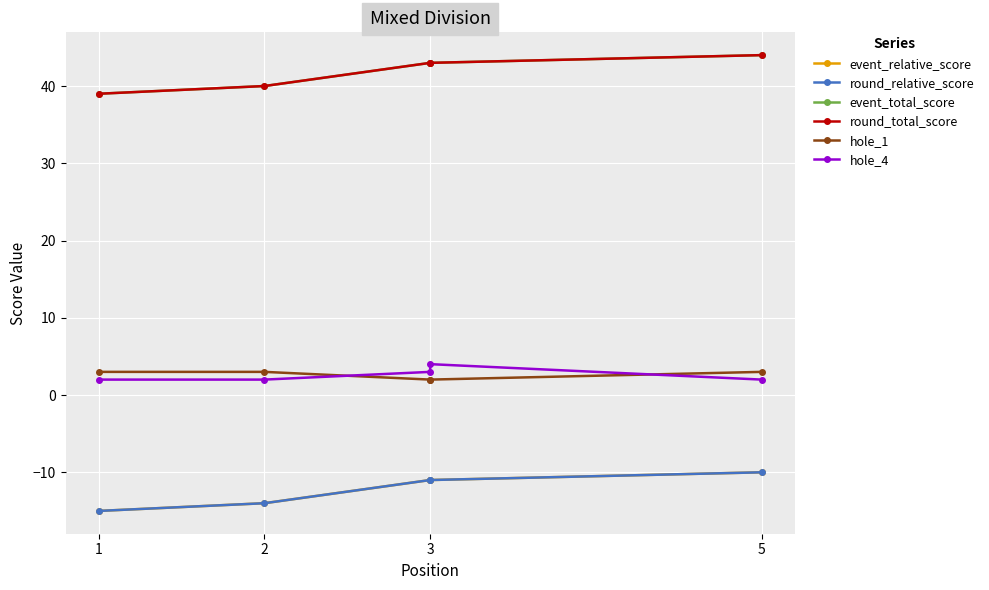

Where is event_total_score nearest to the value 41?

2